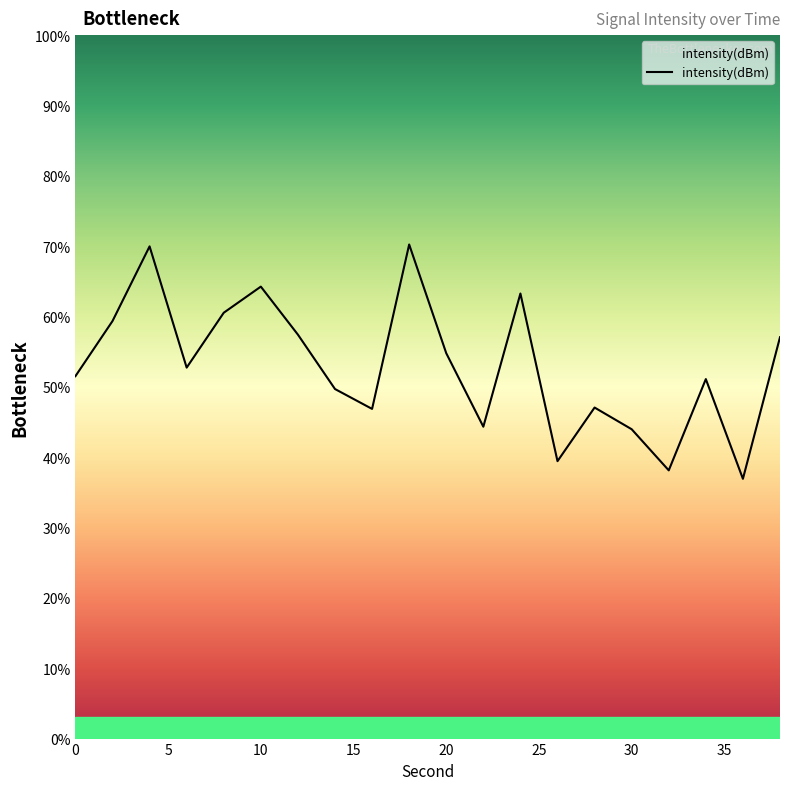

Count the number of values greater than 52.

10